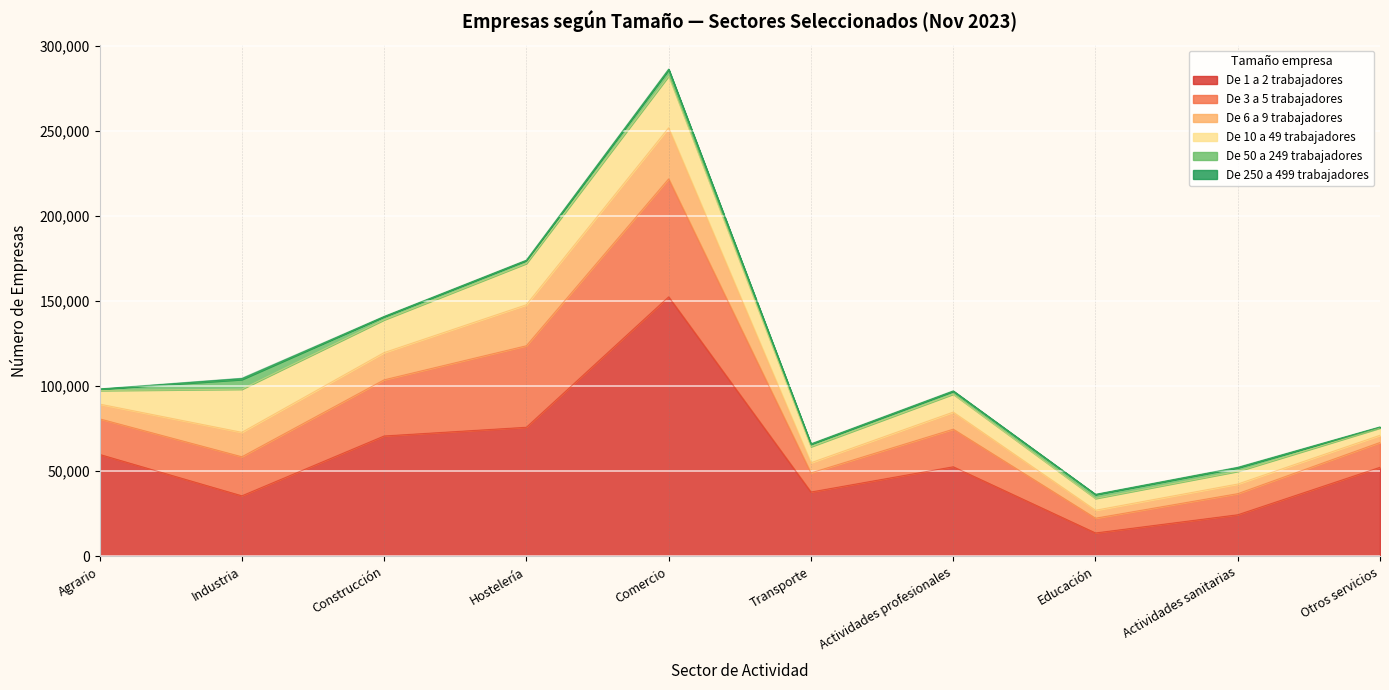

Rank the series at Agrario from highest to lowest value.

De 1 a 2 trabajadores, De 3 a 5 trabajadores, De 6 a 9 trabajadores, De 10 a 49 trabajadores, De 50 a 249 trabajadores, De 250 a 499 trabajadores